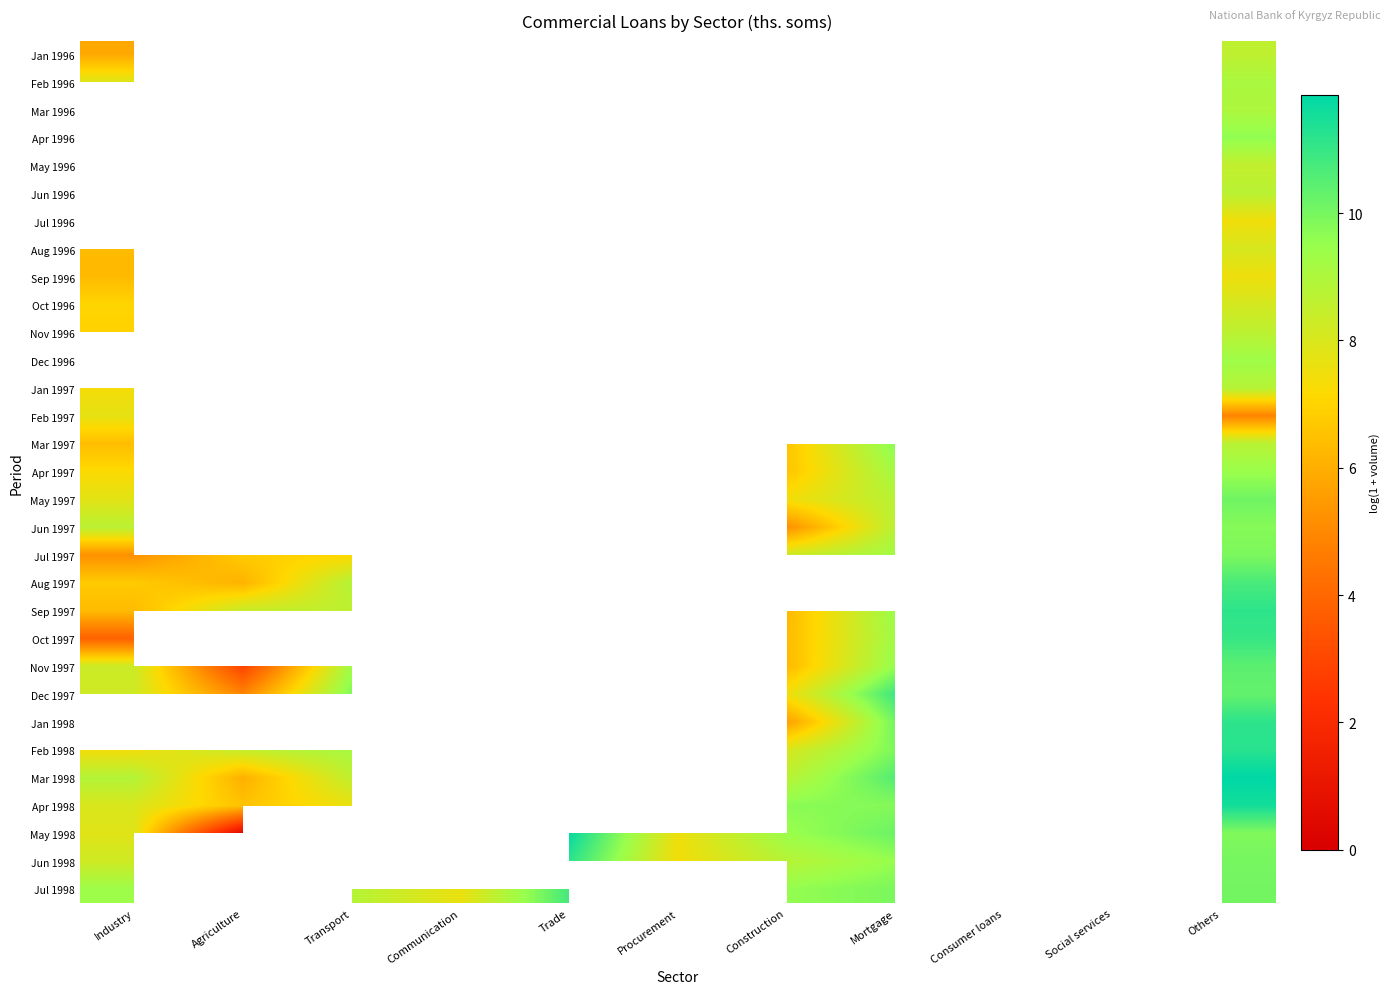

Rank the series at Transport from lowest to highest value.

Oct 1997, Sep 1997, Jan 1996, Feb 1996, Mar 1996, Apr 1996, May 1996, Jun 1996, Jul 1996, Aug 1996, Sep 1996, Oct 1996, Nov 1996, Dec 1996, Jan 1997, Feb 1997, Mar 1997, Apr 1997, May 1997, Jun 1997, Jul 1997, Apr 1998, Mar 1998, Jan 1998, Jul 1998, Aug 1997, Feb 1998, Nov 1997, Dec 1997, May 1998, Jun 1998